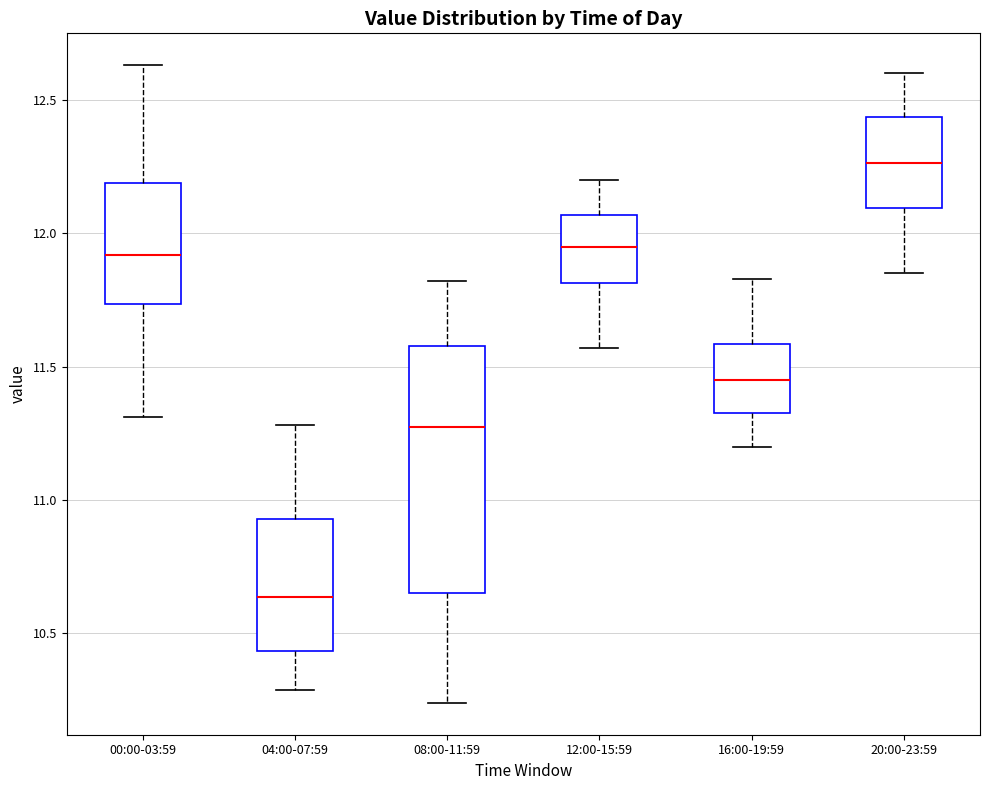

Which box has the highest median line?

20:00-23:59